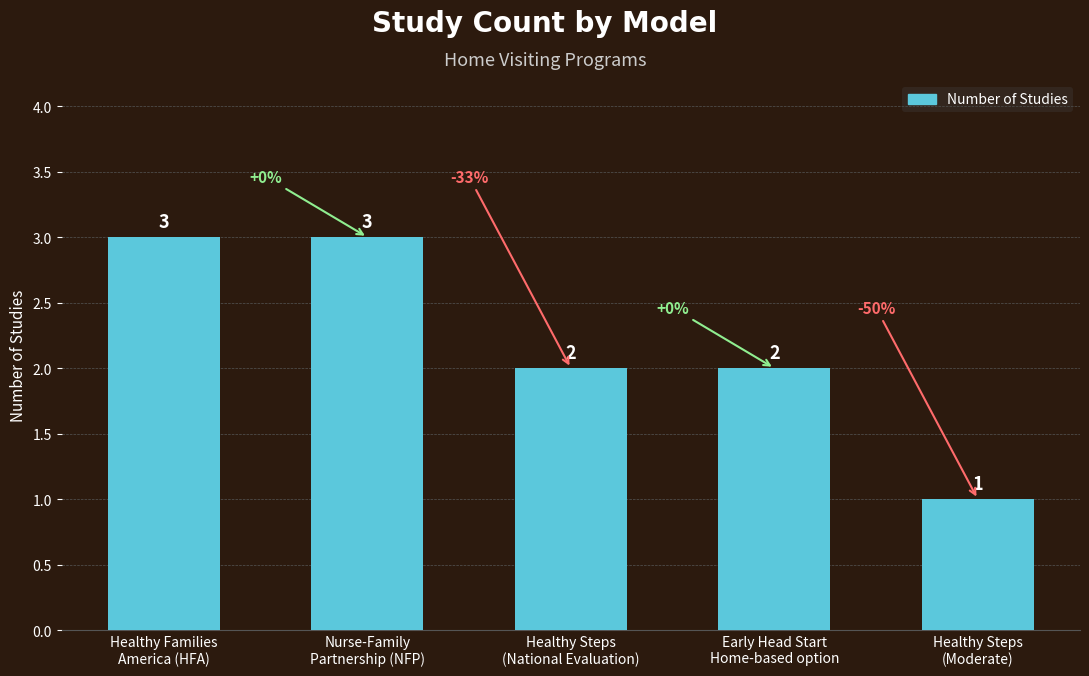

How many values are between 2 and 3?

4